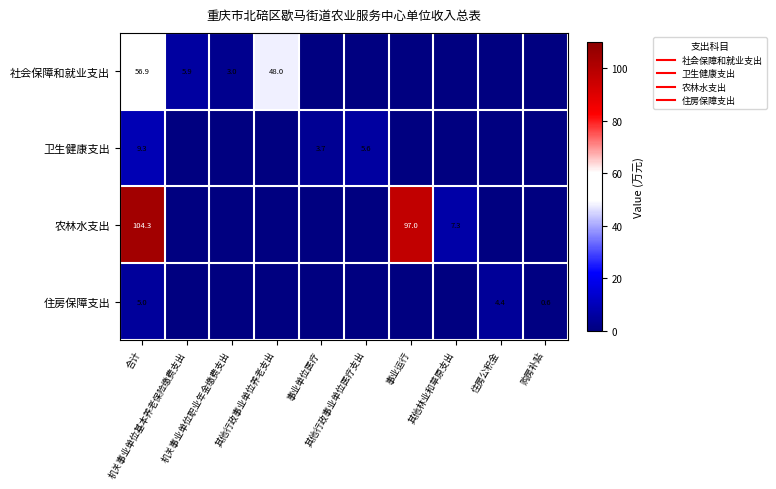

What is the greatest value displayed?

104.3